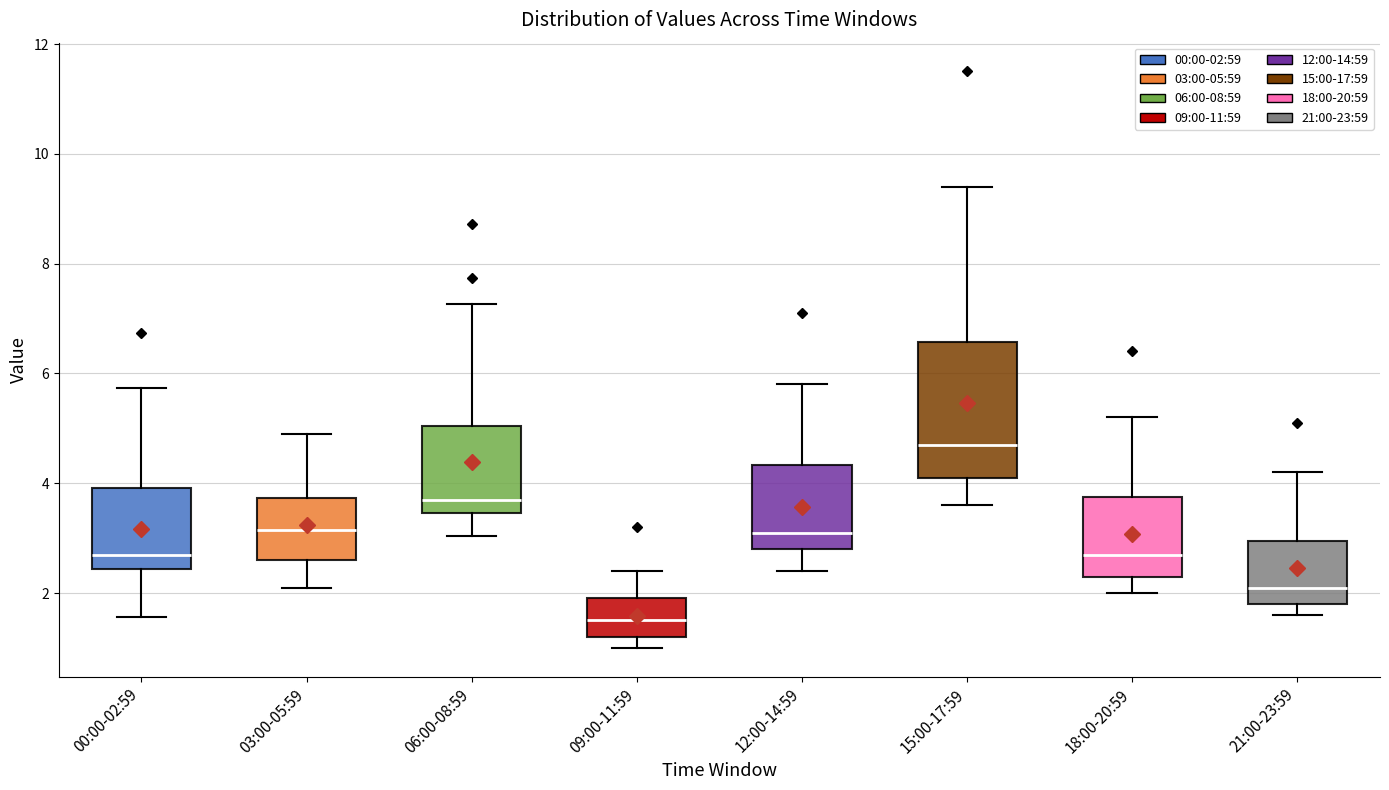

Where is the upper edge of the box for 18:00-20:59 on the y-axis? The values are not printed on the chart, so give them approximately, as read against the axis.

3.8